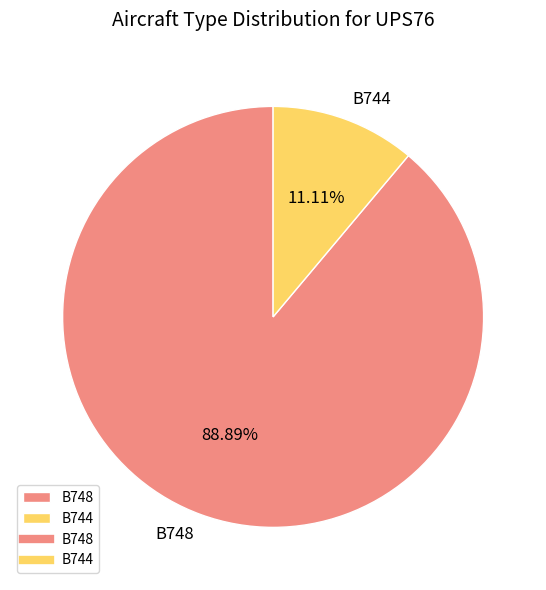

Which slice represents more than half of the pie?

B748